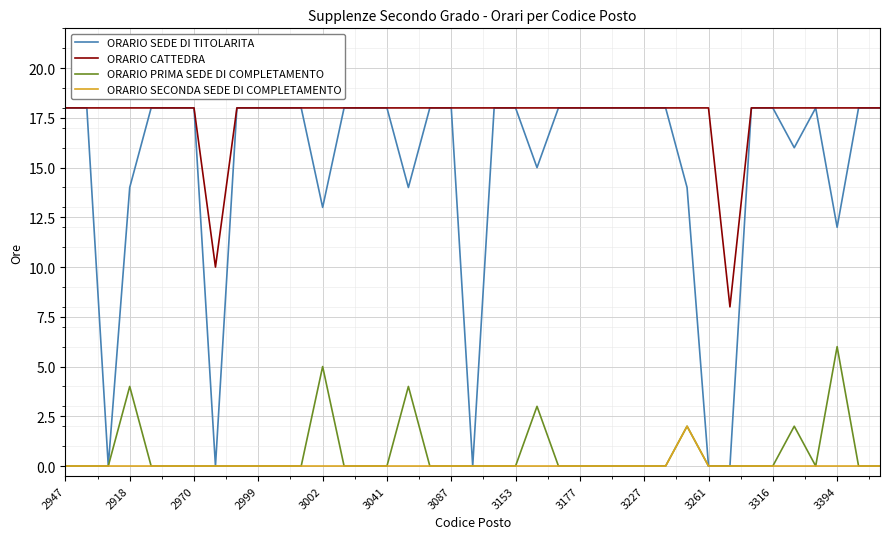

Which series has the largest total across all categories?

ORARIO CATTEDRA